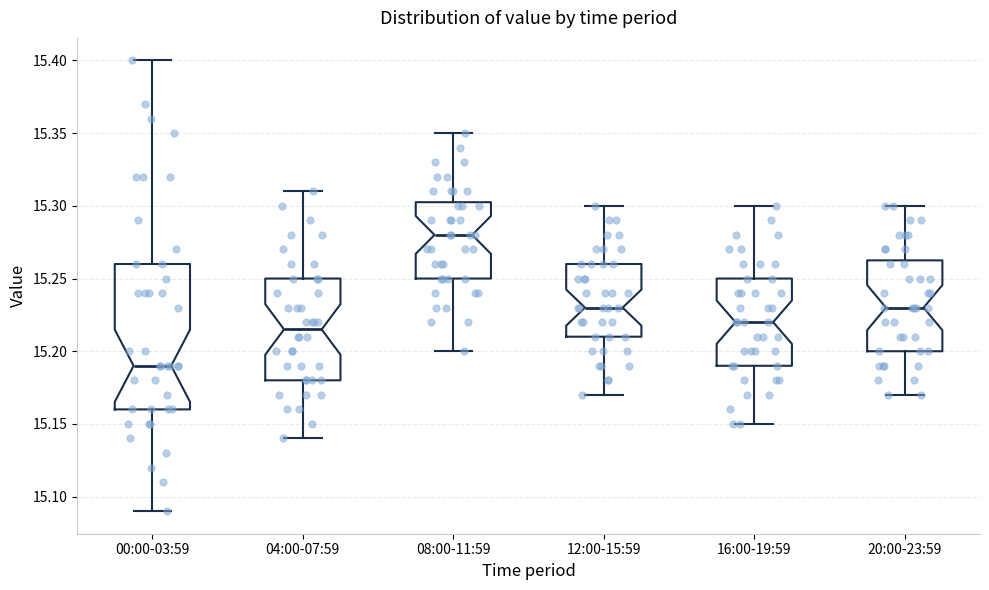

Reading left to right, transcribe this box plot: for each box, give where its median line is, the range the box spans, and where its two whiskers end, as read against the y-axis. The values are not printed on the chart, so give them approximately, as read against the axis.

00:00-03:59: median 15.190, box 15.160 to 15.260, whiskers 15.090 to 15.400
04:00-07:59: median 15.215, box 15.180 to 15.250, whiskers 15.140 to 15.310
08:00-11:59: median 15.280, box 15.250 to 15.305, whiskers 15.200 to 15.350
12:00-15:59: median 15.230, box 15.210 to 15.260, whiskers 15.170 to 15.300
16:00-19:59: median 15.220, box 15.190 to 15.250, whiskers 15.150 to 15.300
20:00-23:59: median 15.230, box 15.200 to 15.265, whiskers 15.170 to 15.300